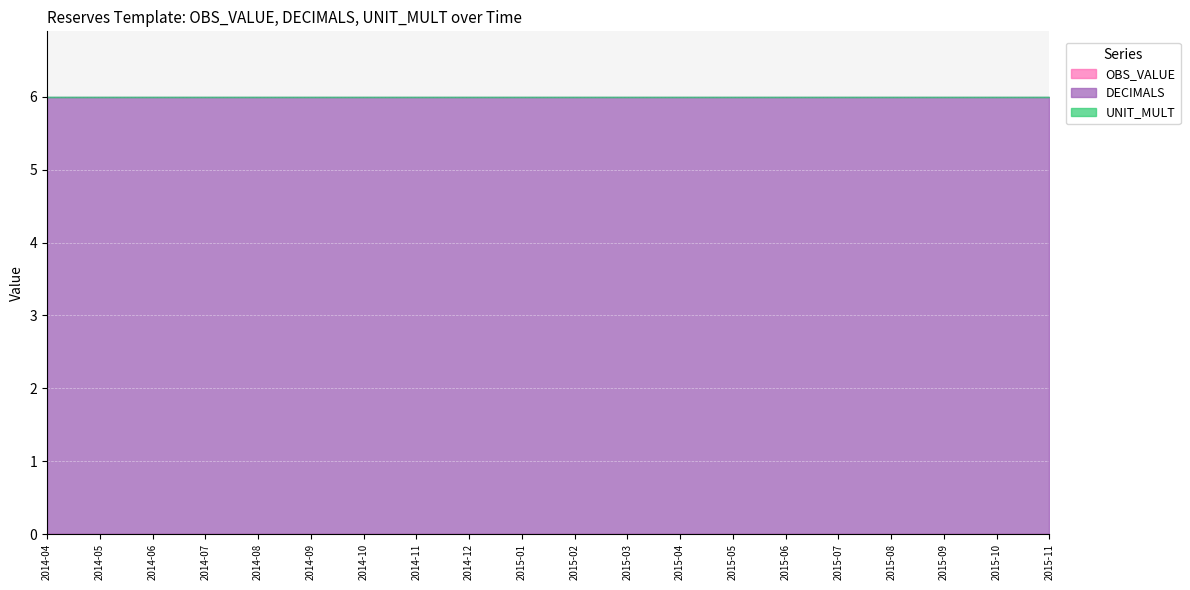

True or false: UNIT_MULT and OBS_VALUE intersect in this chart.

False